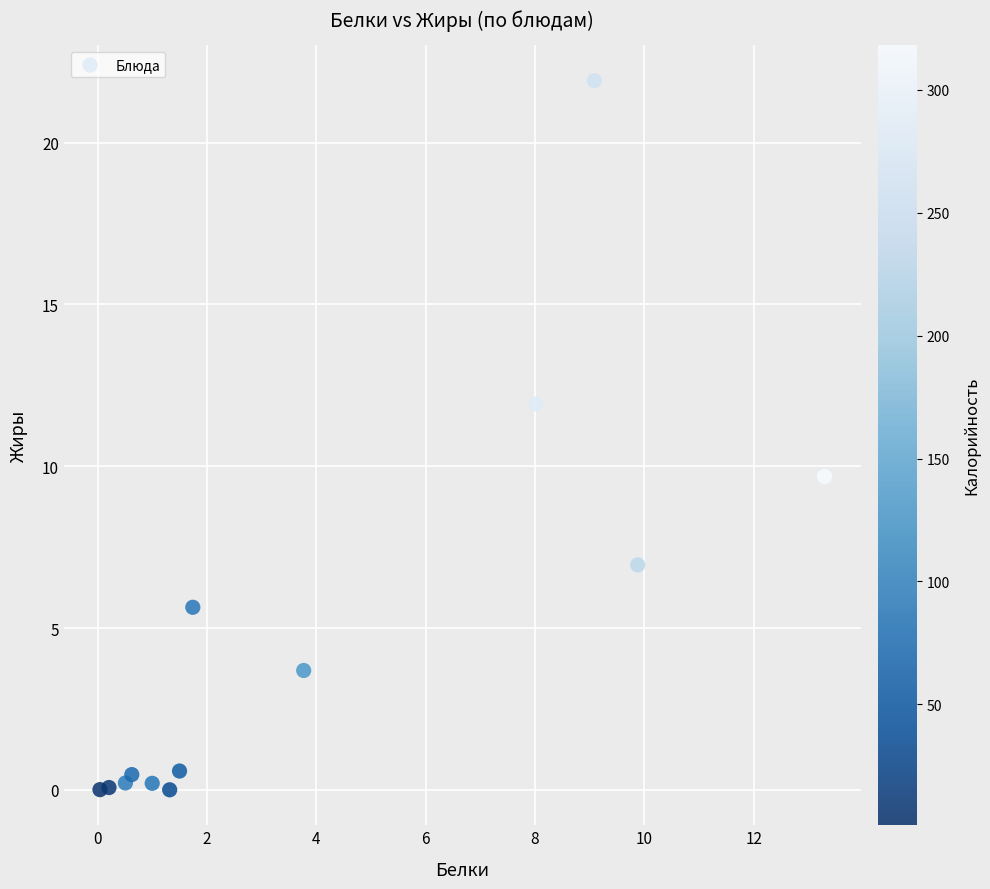

What is the range of Y values (max minus min)?

21.9